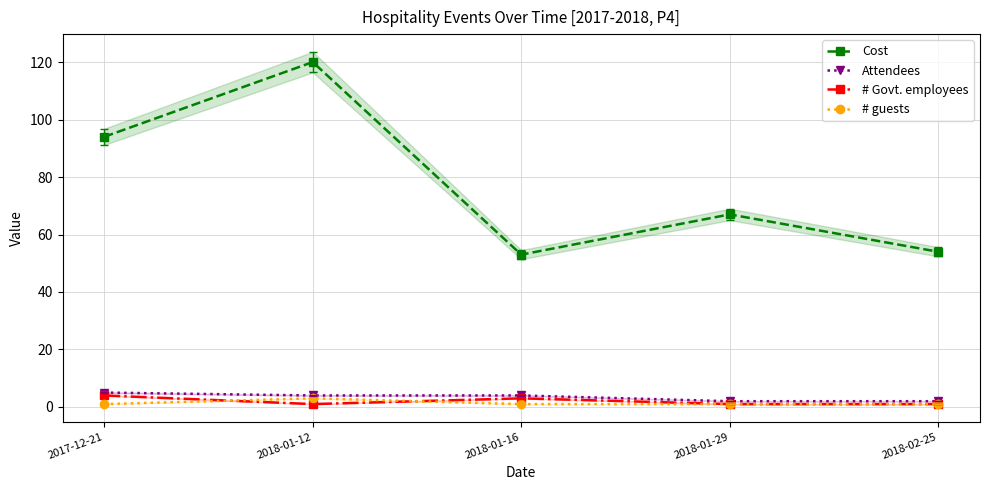

The Cost series shows 27 at 2018-02-25. True or false?

False